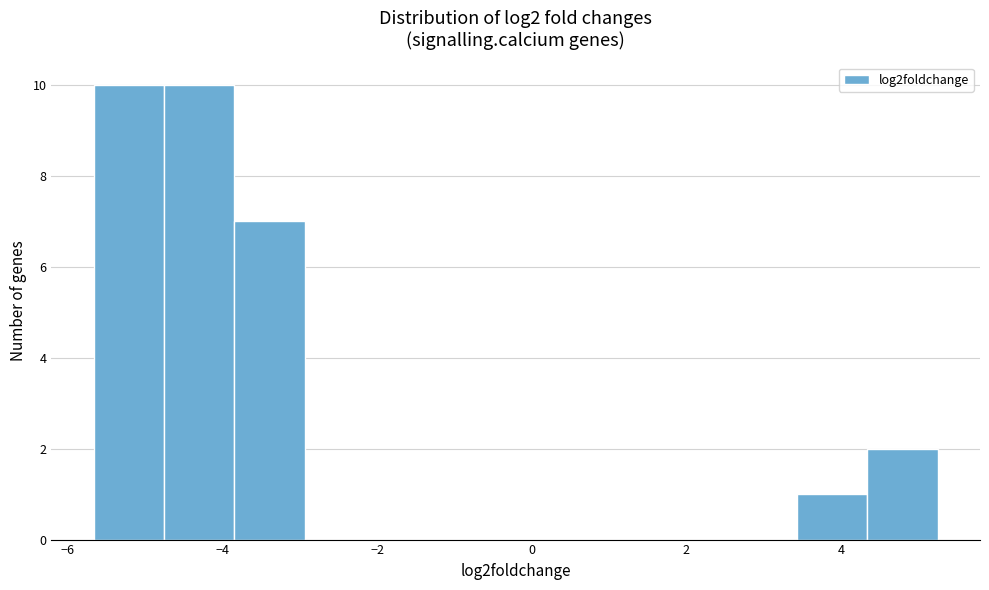

Reading left to right, transcribe this chart: for each bar, give the range it covers on the x-axis and its height. Neither the bar edges nor the heights are printed on the chart, so give them approximately, as read against the axes.

-5.6 to -4.8: 10
-4.8 to -3.8: 10
-3.8 to -3.0: 7
-3.0 to -2.0: 0
-2.0 to -1.2: 0
-1.2 to -0.2: 0
-0.2 to 0.8: 0
0.8 to 1.6: 0
1.6 to 2.6: 0
2.6 to 3.4: 0
3.4 to 4.4: 1
4.4 to 5.2: 2